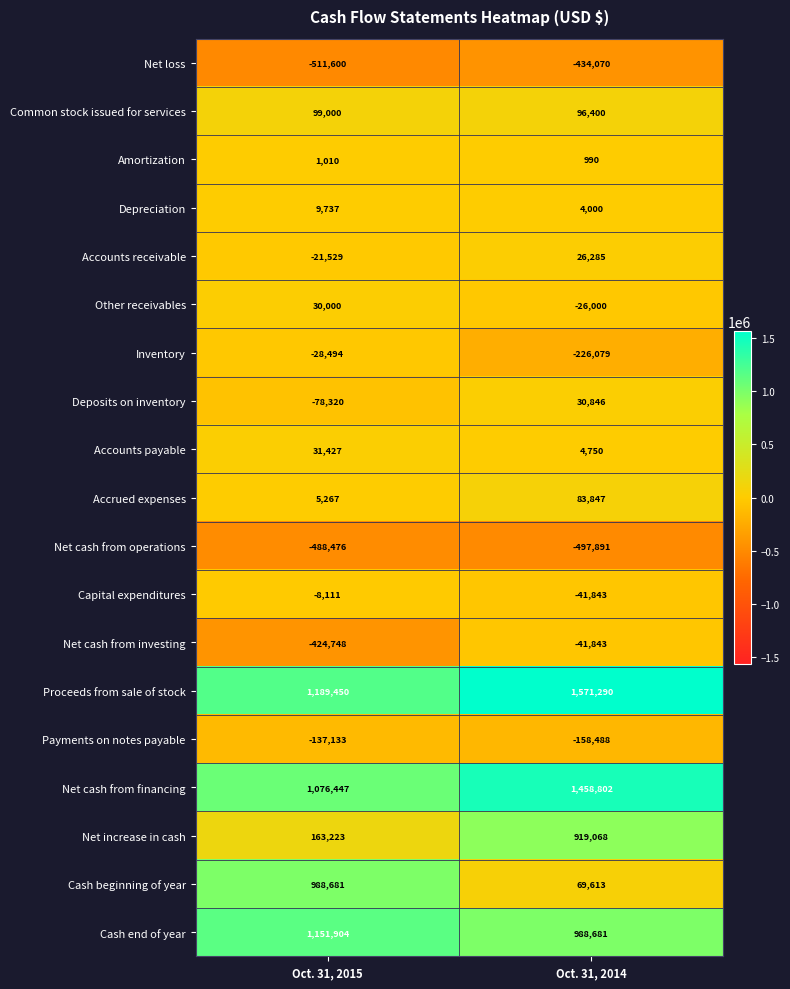

True or false: Net cash from operations has a value of -134104 at Oct. 31, 2015.

False